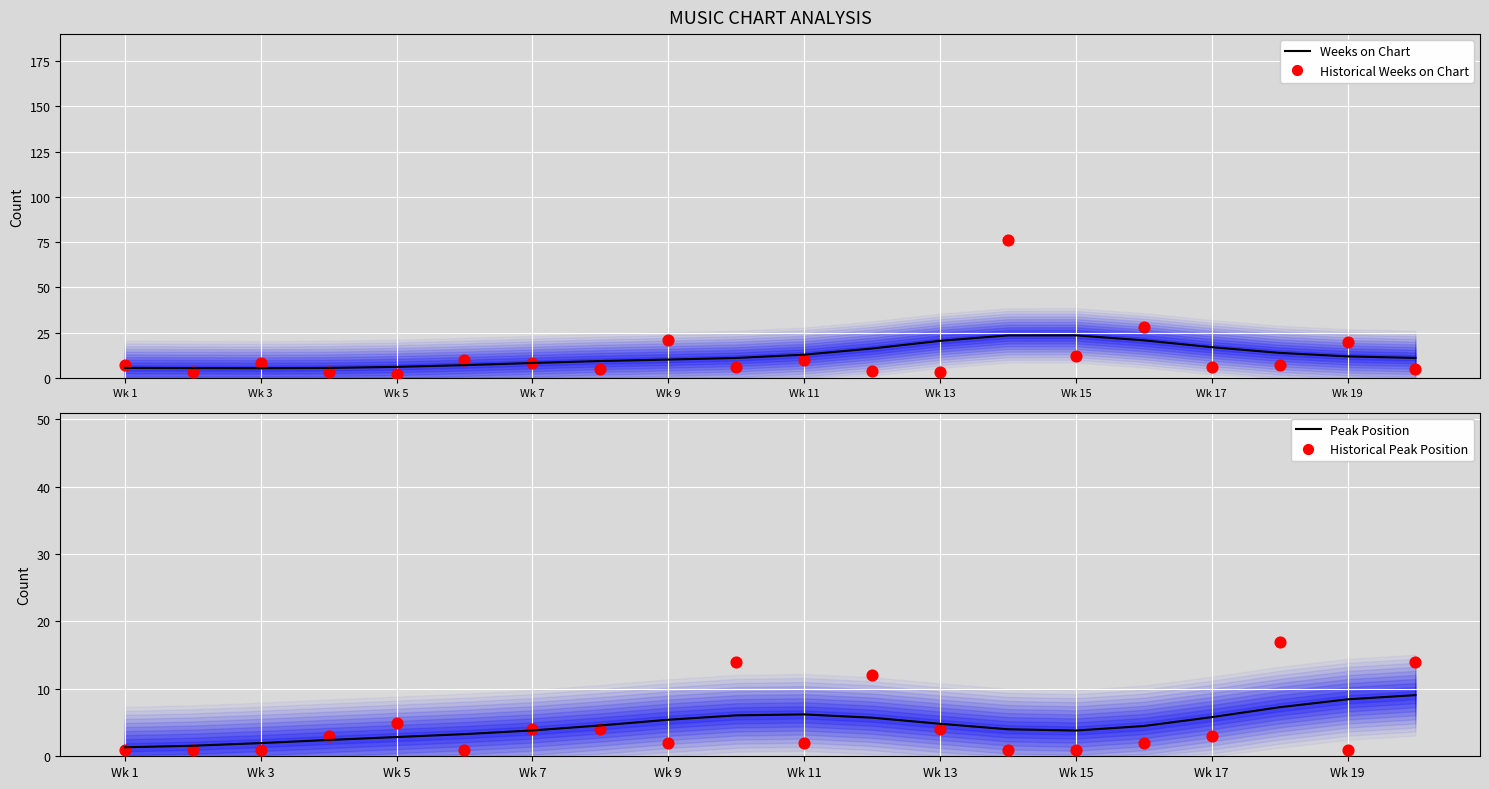

Which series has the widest spread of Y values?

Historical Weeks on Chart